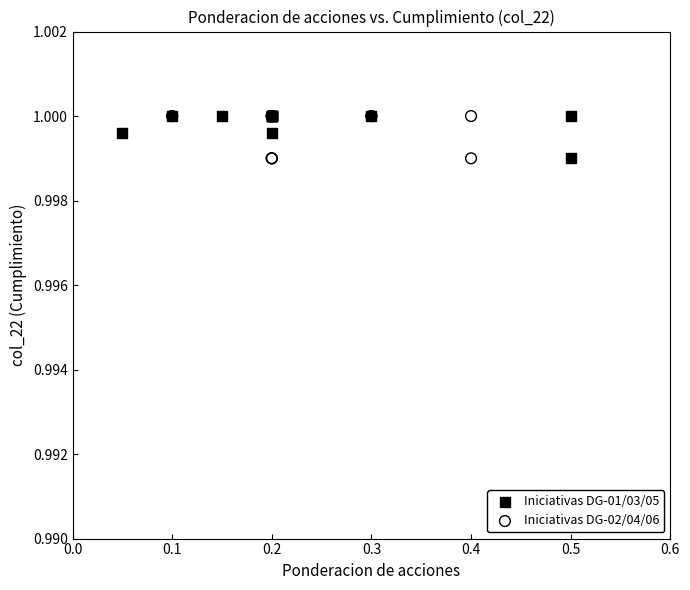

What are all the series names shown in the legend?

Iniciativas DG-01/03/05, Iniciativas DG-02/04/06